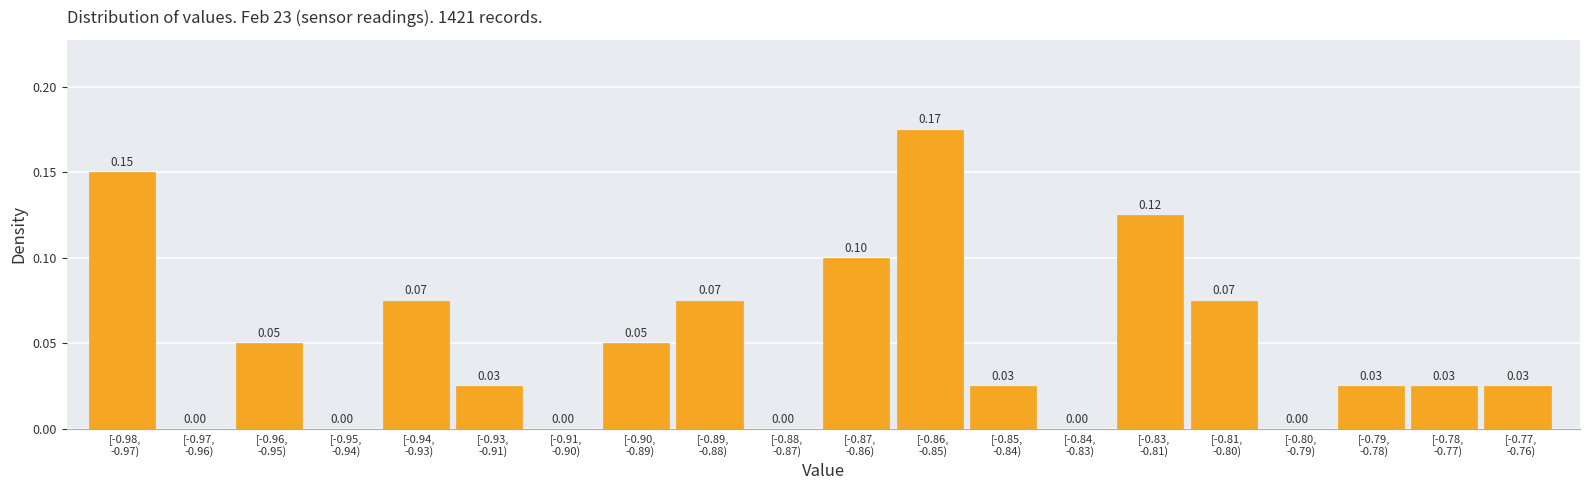

What is the sum of all values?

1.0